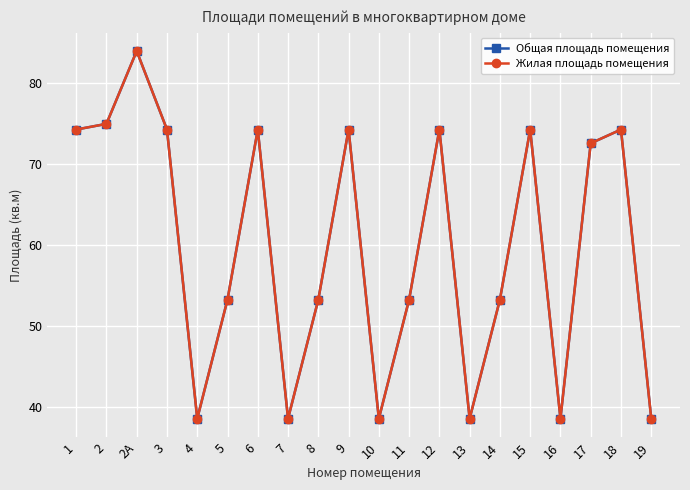

True or false: Жилая площадь помещения and Общая площадь помещения intersect in this chart.

False